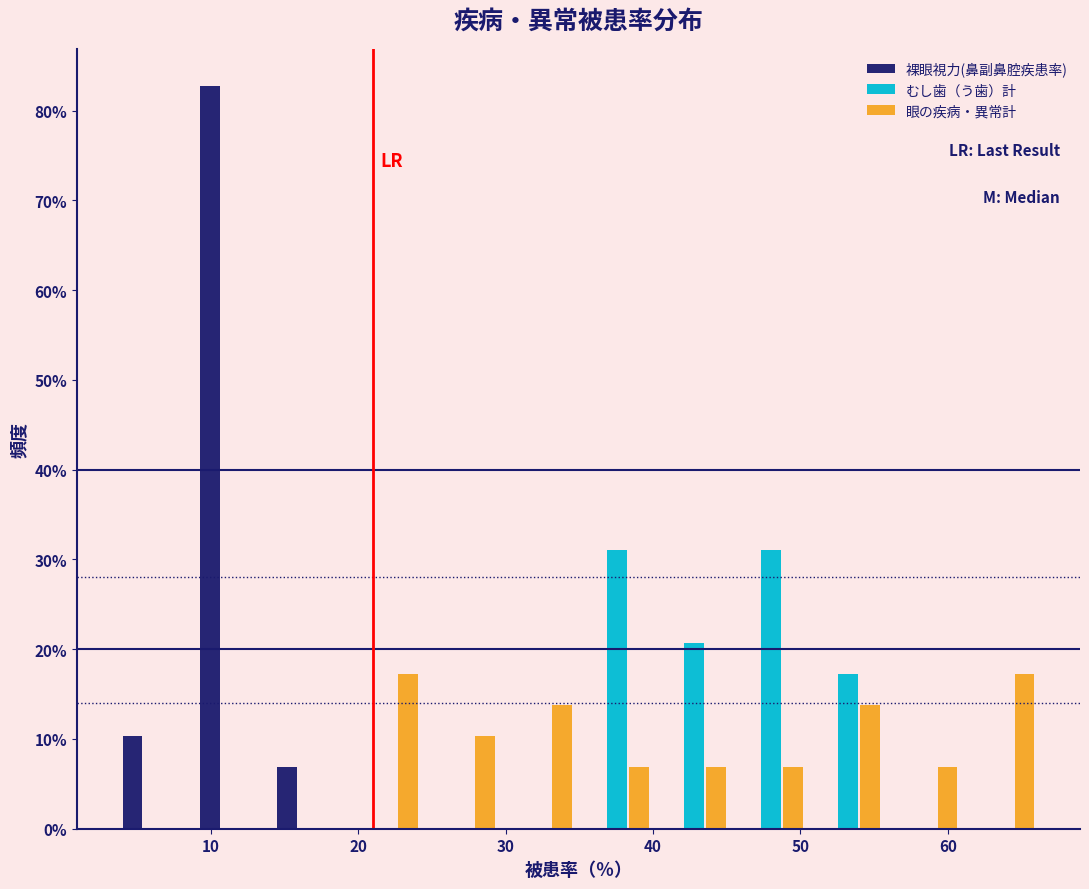

In the 裸眼視力(鼻副鼻腔疾患率) series, which range on the x-axis has the tallest bar?

9 to 14